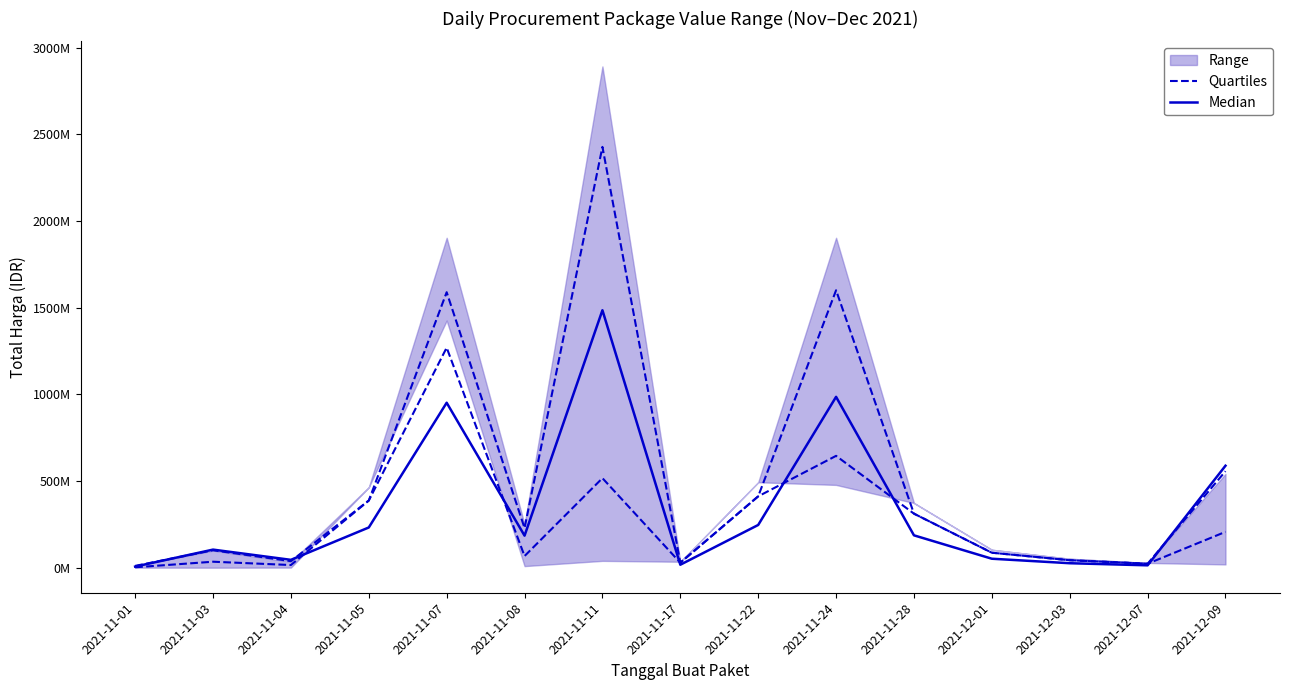

Where is the first local maximum for Quartiles?

2021-11-03